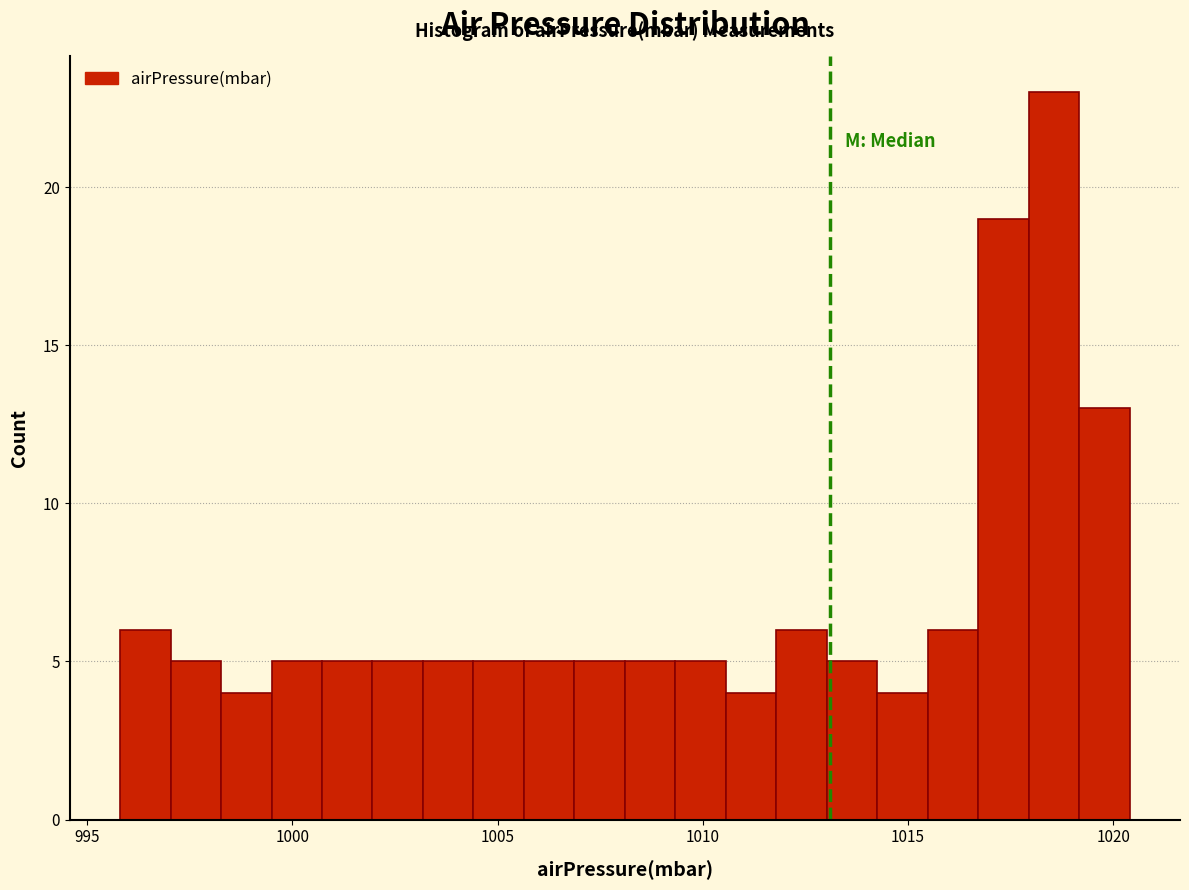

Around what value on the x-axis is the tallest bar? Give the approximate position of its centre, as read against the axis.

1018.5